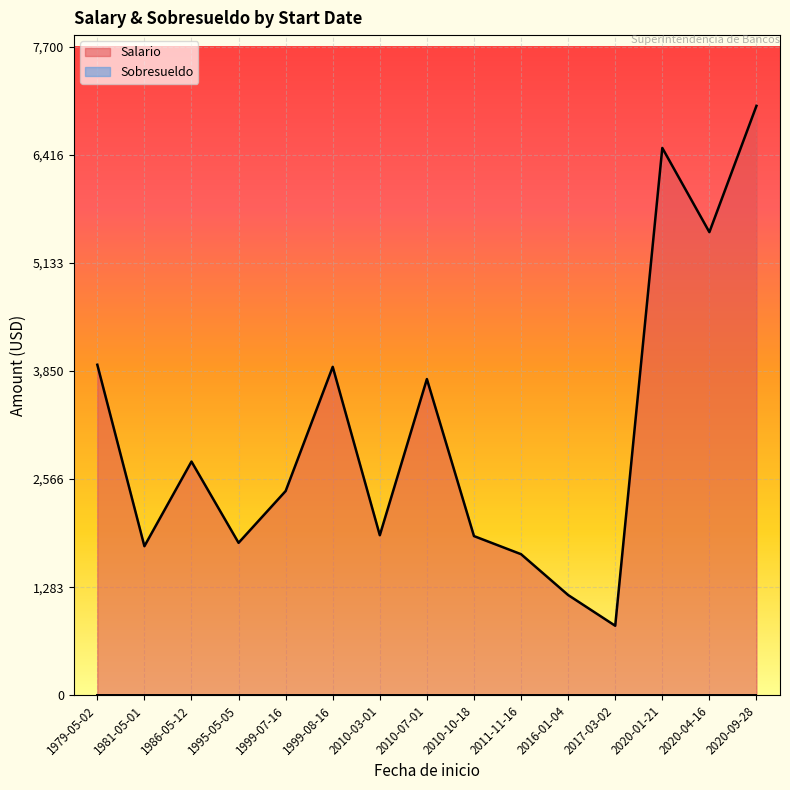

True or false: Sobresueldo has more than 0 points higher than both neighbors.

False